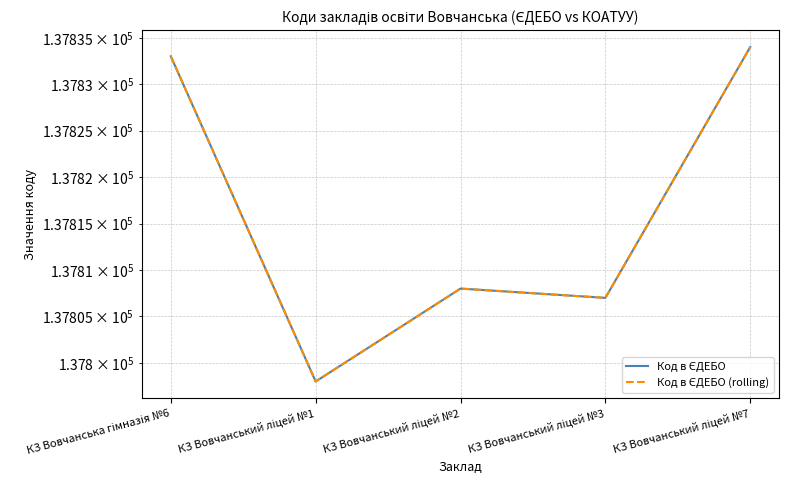

Which series has the widest spread of values?

Код в ЄДЕБО